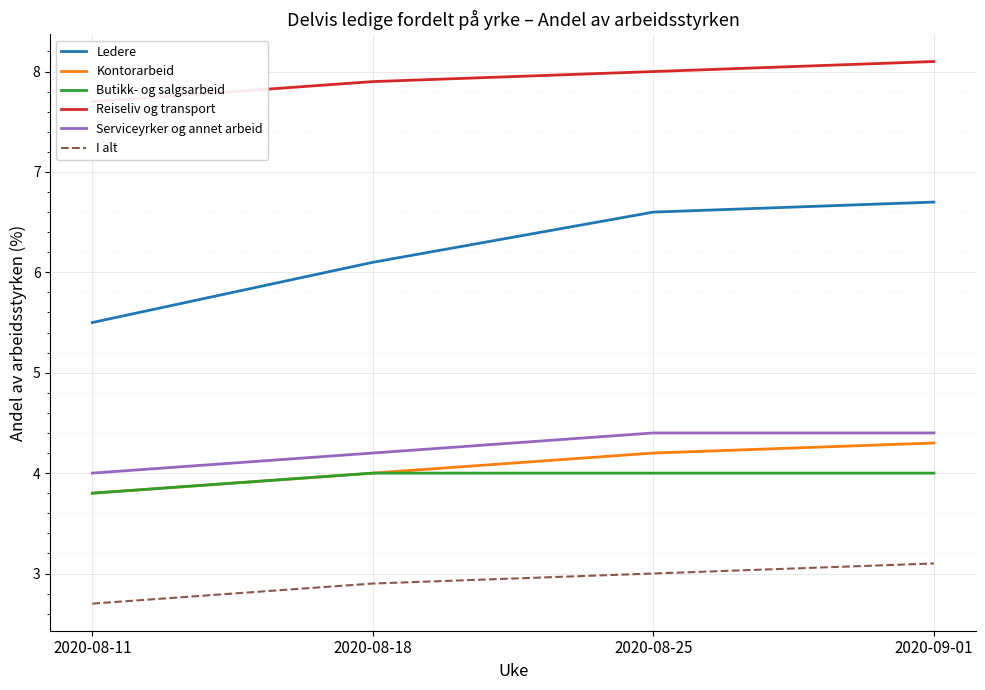

At which label does Butikk- og salgsarbeid reach its peak?

2020-08-18